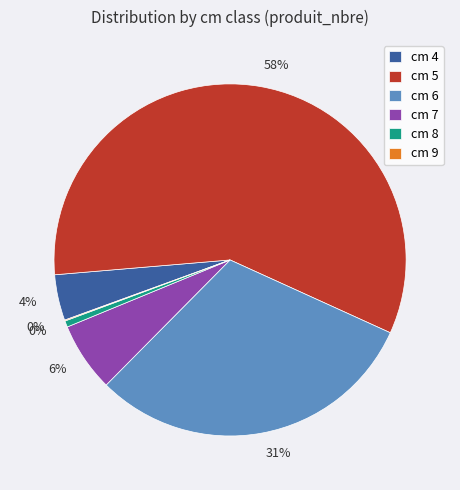

Count the number of slices in the pie.

6